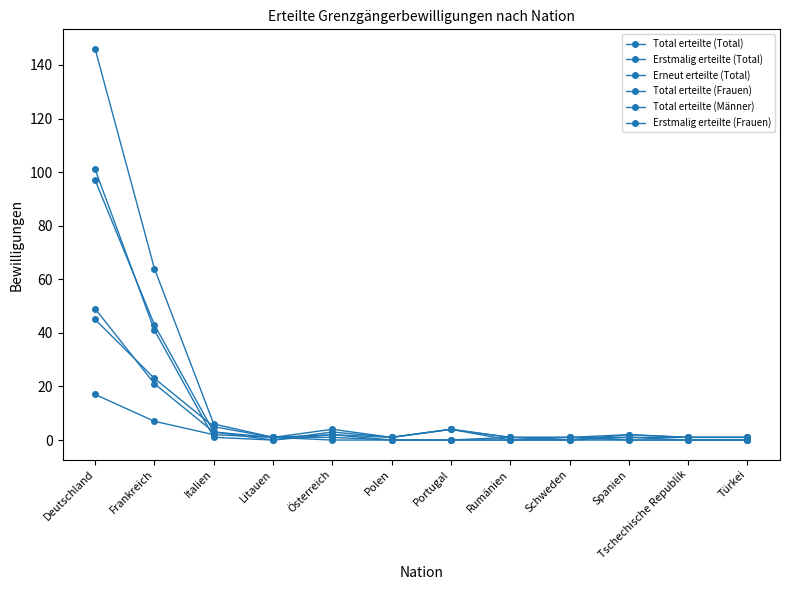

How many lines are shown in the chart?

6